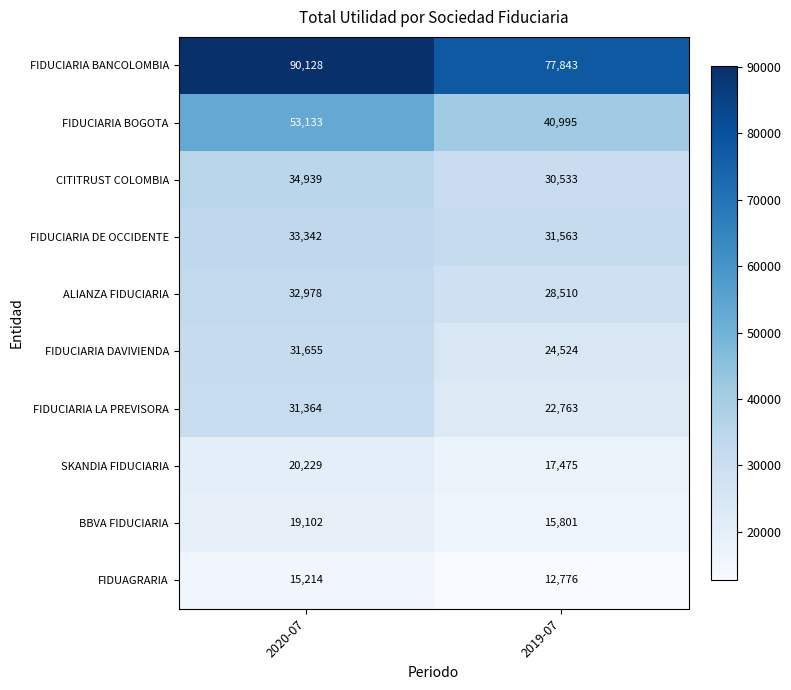

Which series changed the most between 2020-07 and 2019-07?

FIDUCIARIA BANCOLOMBIA